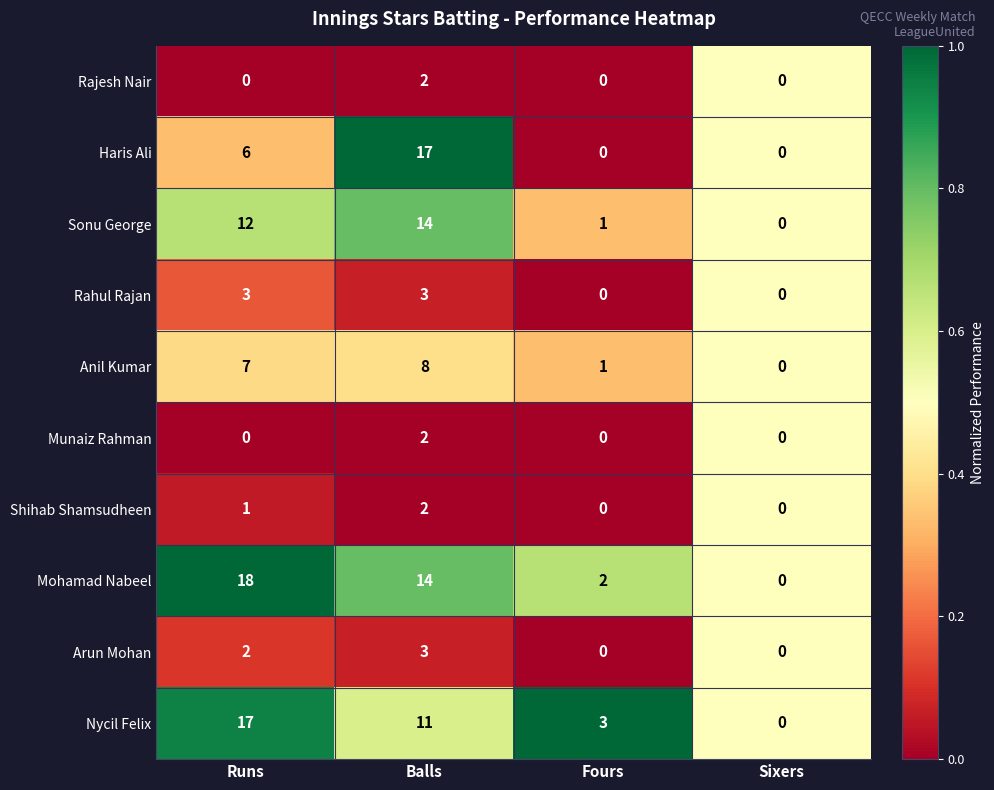

True or false: Mohamad Nabeel has a value of 21 at Balls.

False